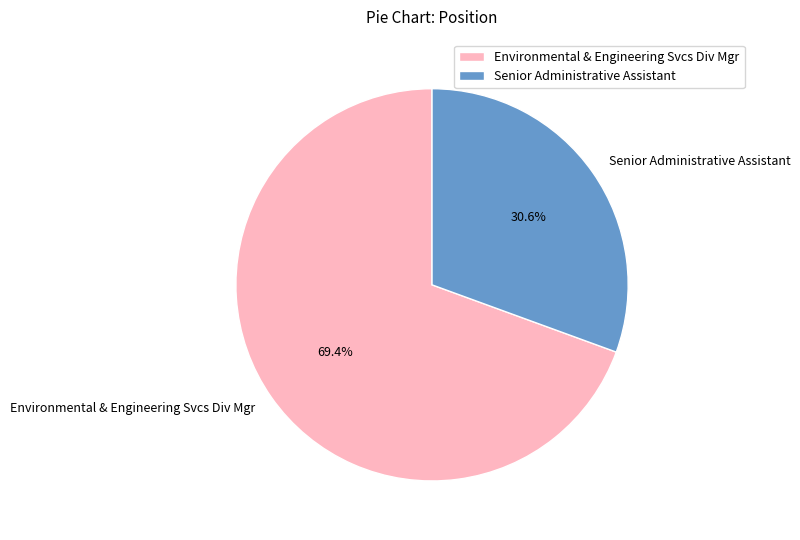

Which has a higher value, Senior Administrative Assistant or Environmental & Engineering Svcs Div Mgr?

Environmental & Engineering Svcs Div Mgr